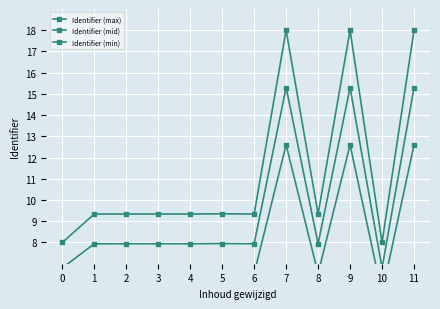

What are all the series names shown in the legend?

Identifier (max), Identifier (mid), Identifier (min)